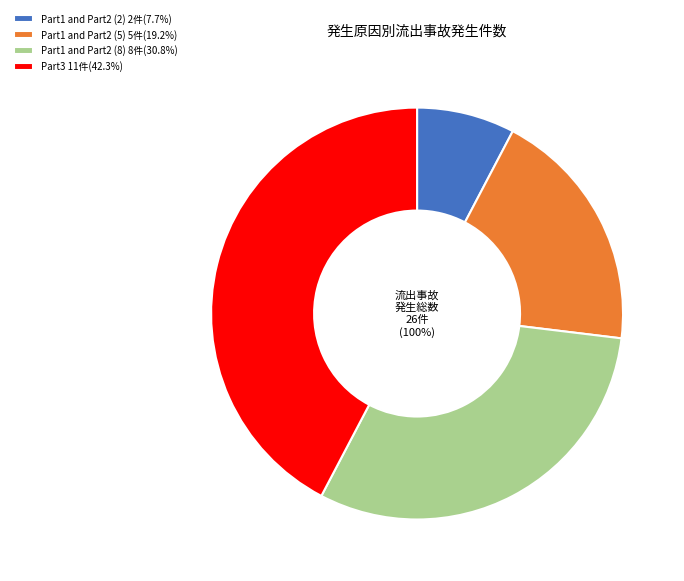

To the nearest percent, what percentage of the pie is Part1 and Part2 (2)?

8%